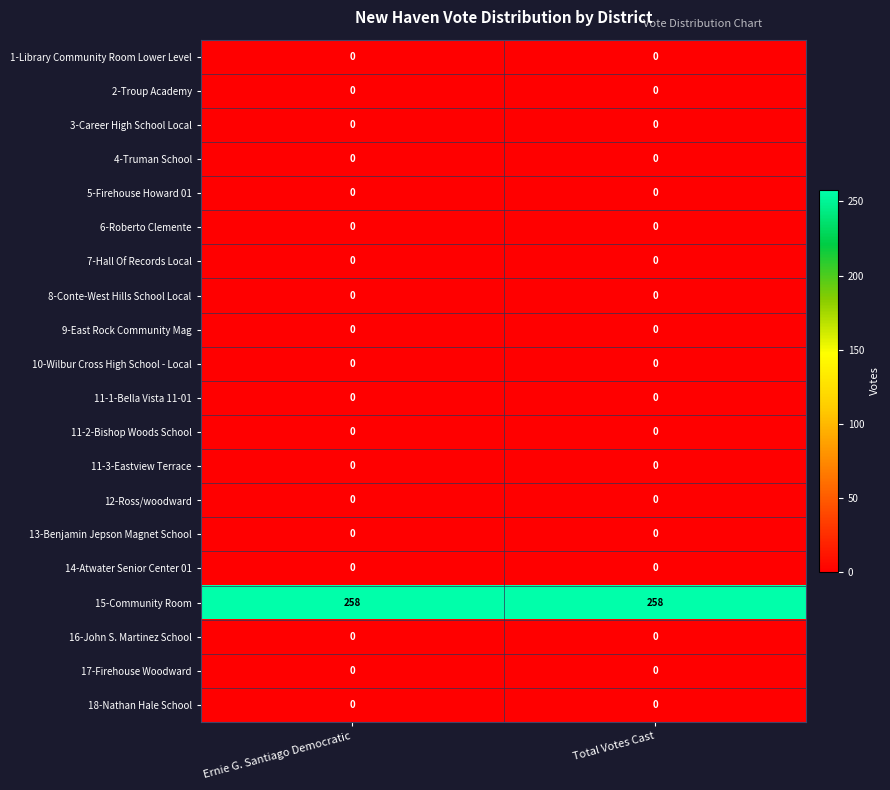

Which series has the largest total across all categories?

15-Community Room